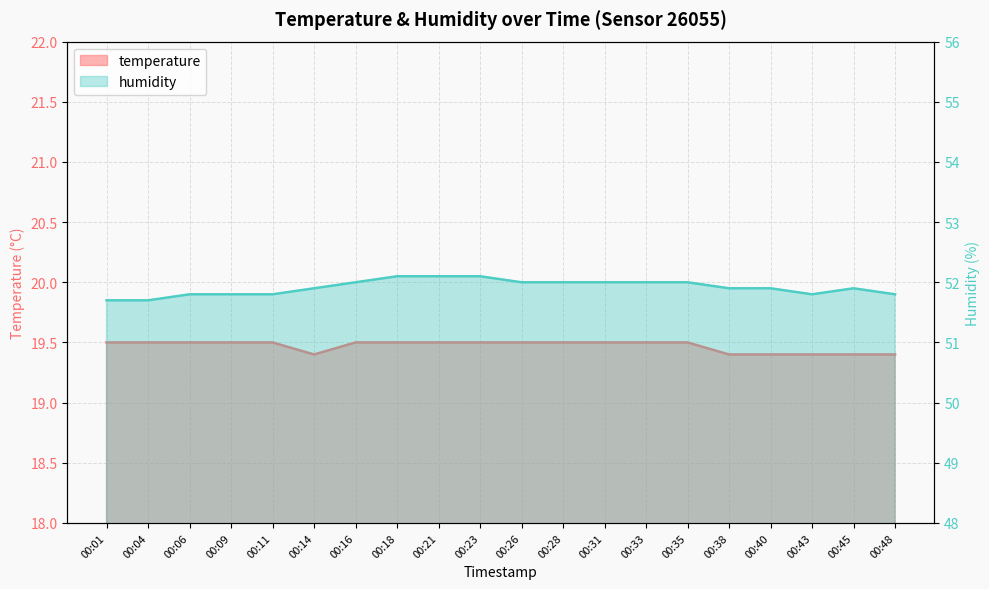

What is the highest value of the humidity series?

52.1